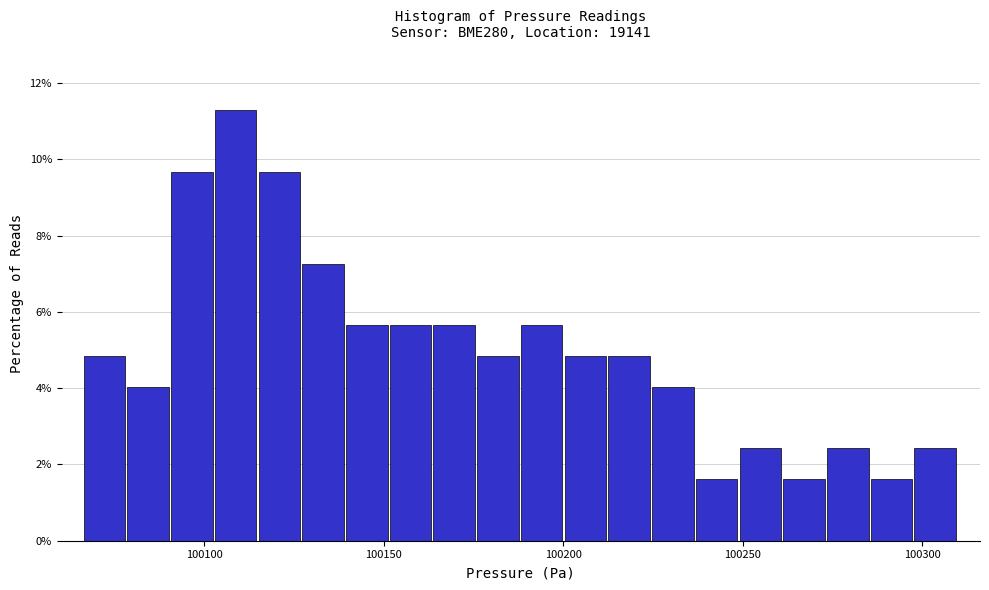

Read against the x-axis, roughly where is the centre of the tallest bar?

100110